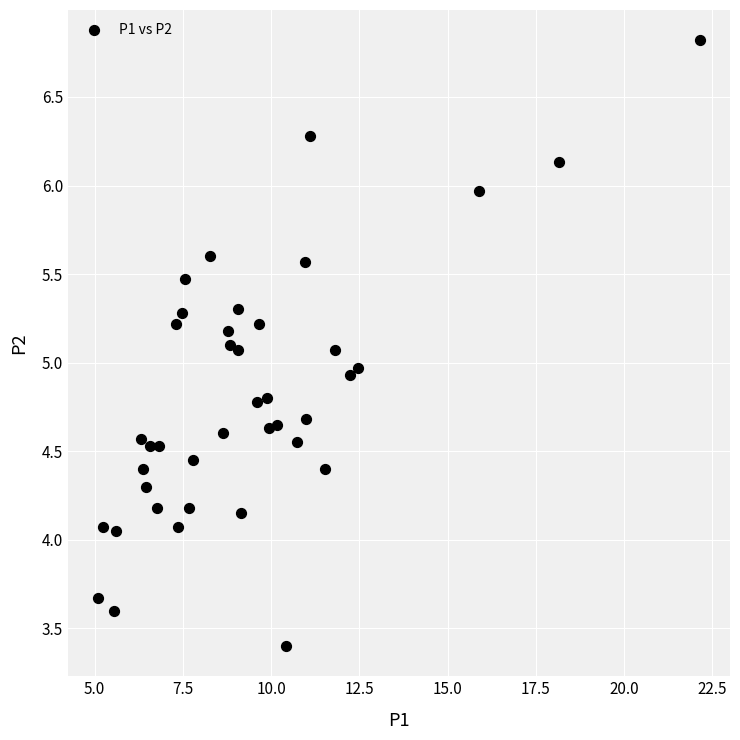

What is the range of Y values (max minus min)?

3.4